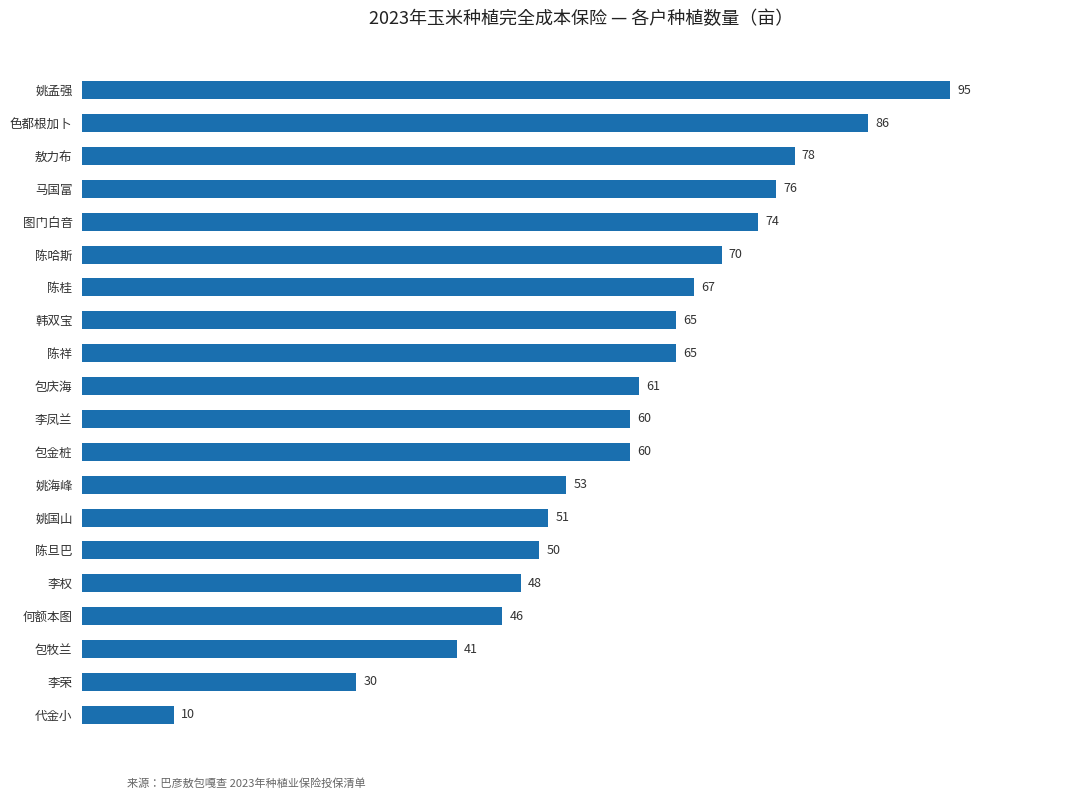

Where is the data nearest to the value 52?

姚国山